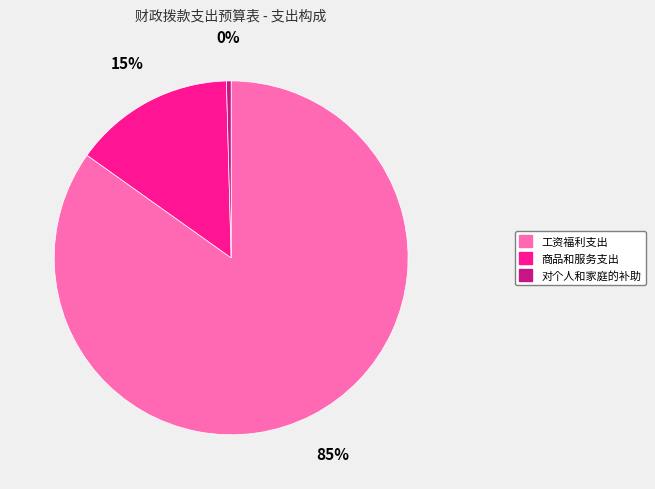

Is 对个人和家庭的补助 the majority of the pie?

No